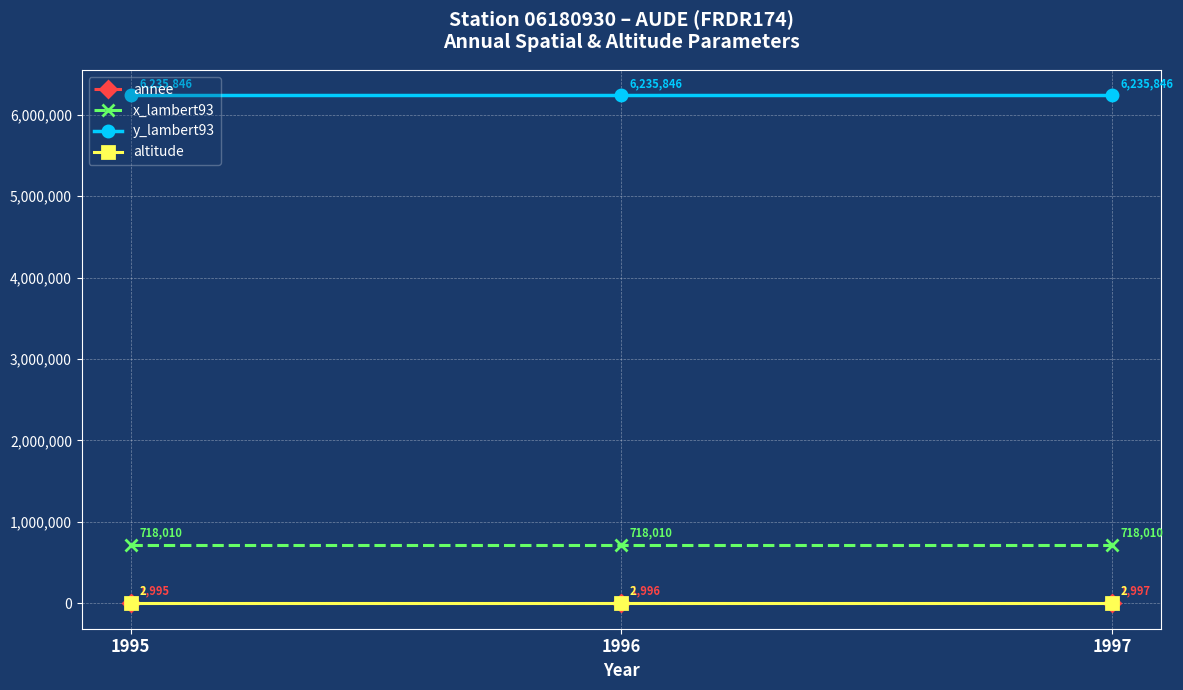

At 1995, list the series in order from smallest to largest.

altitude, annee, x_lambert93, y_lambert93